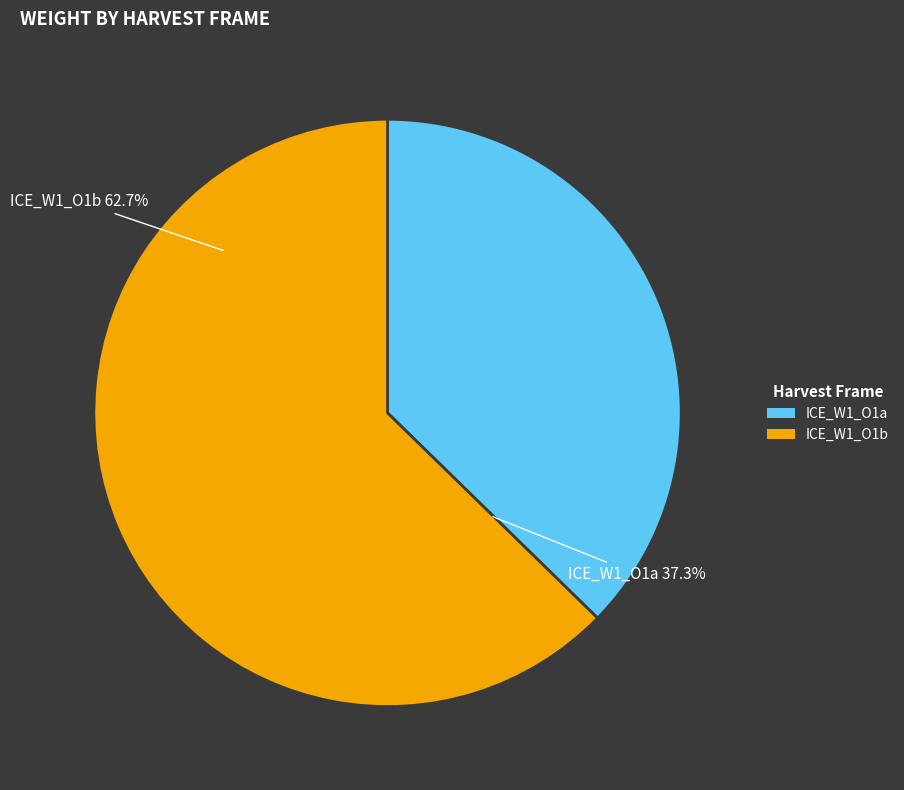

To the nearest percent, what is the average slice percentage?

50%